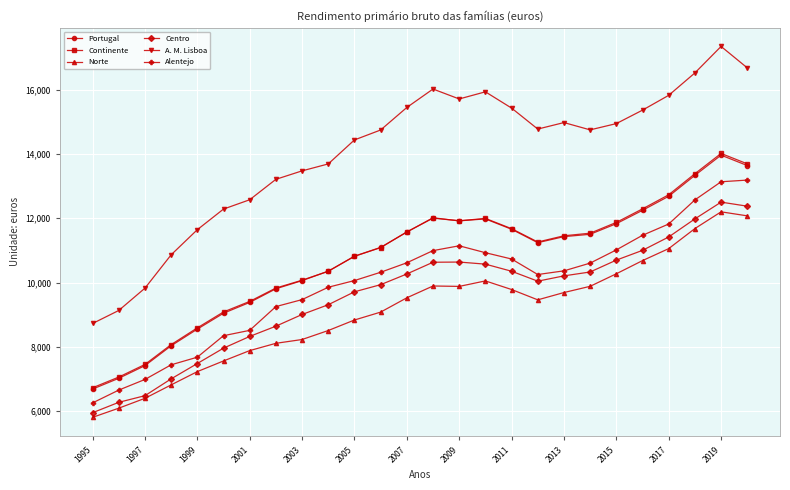

What is the value of the Portugal point at the 26th from the left?

13642